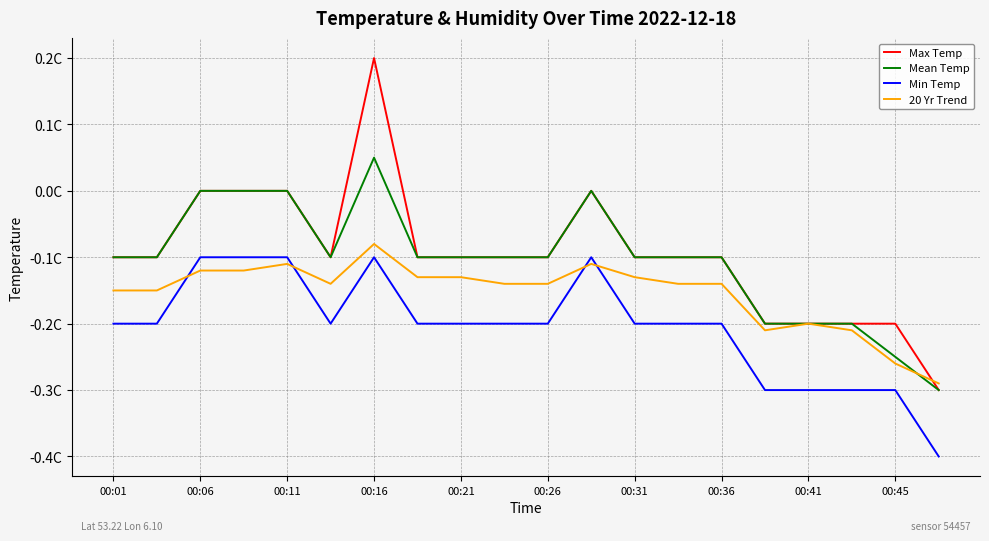

At which category is the sum across all series the highest?

00:16